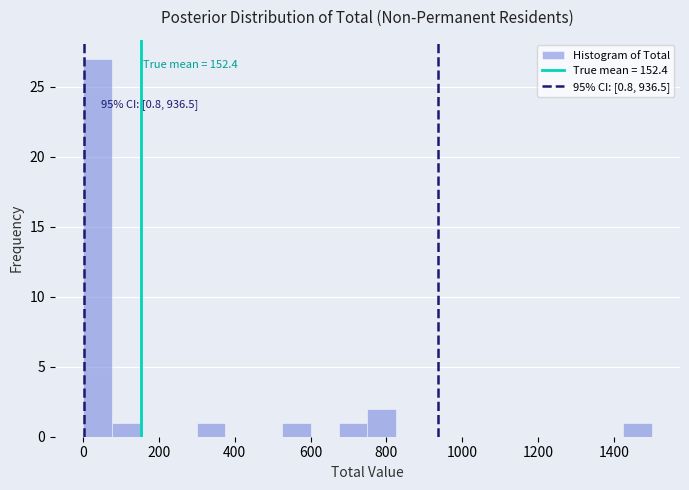

Read against the x-axis, roughly where is the centre of the tallest bar?

40